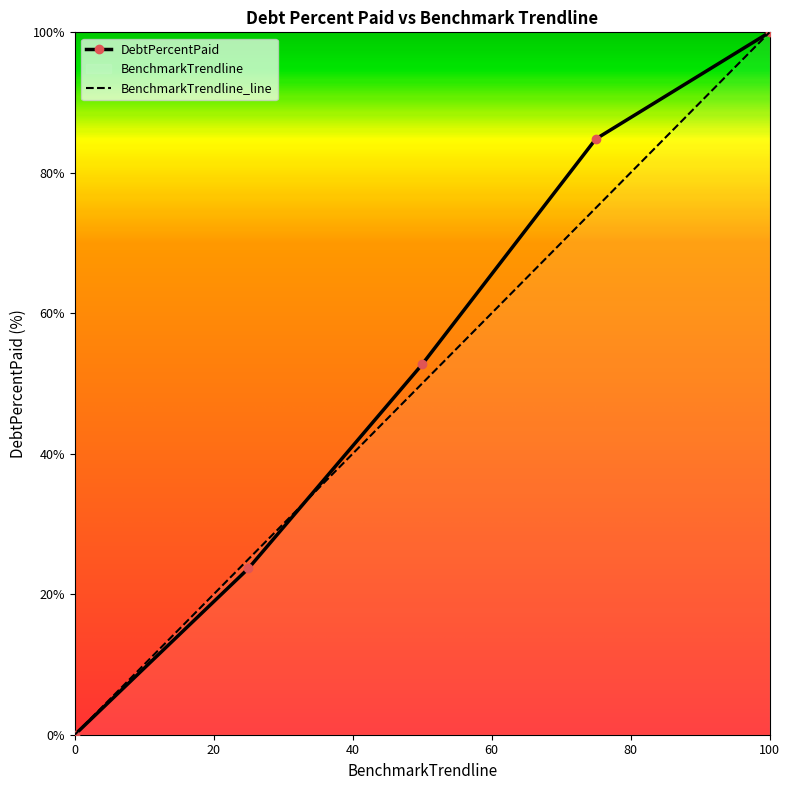

Is the value of DebtPercentPaid at Q3 greater than the value of BenchmarkTrendline at Q2?

Yes